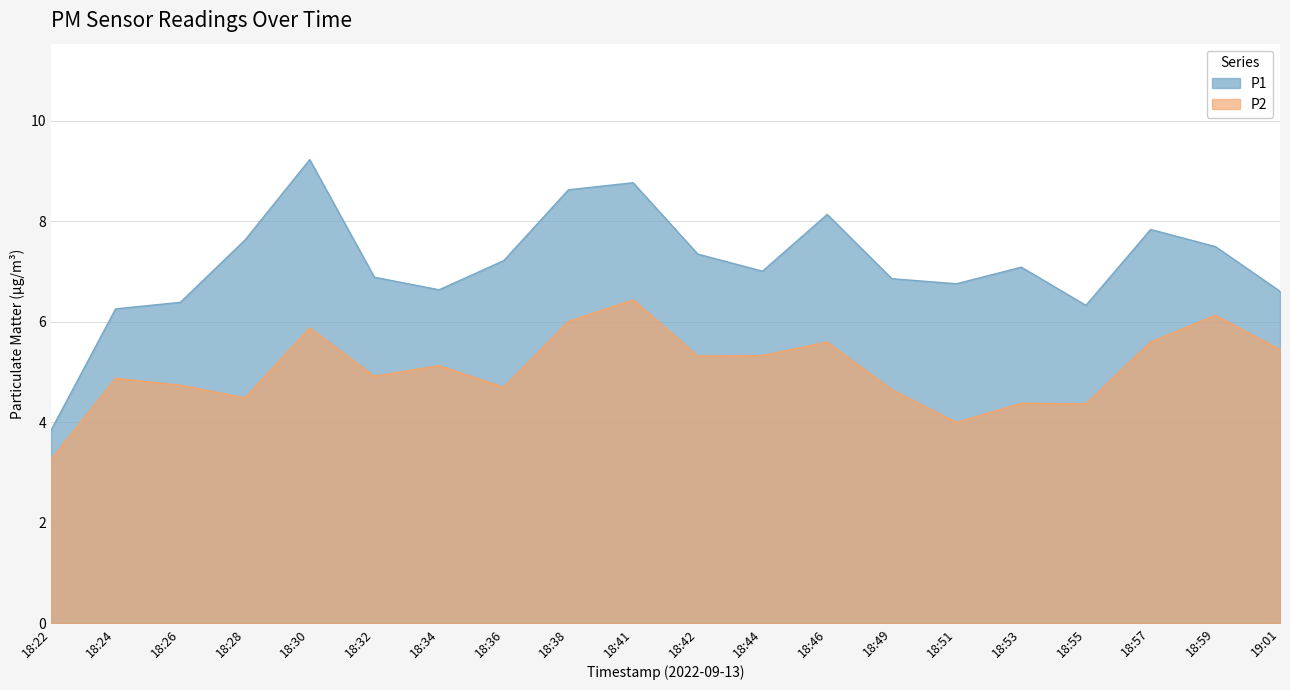

How many data points in P2 are less than 5?

10